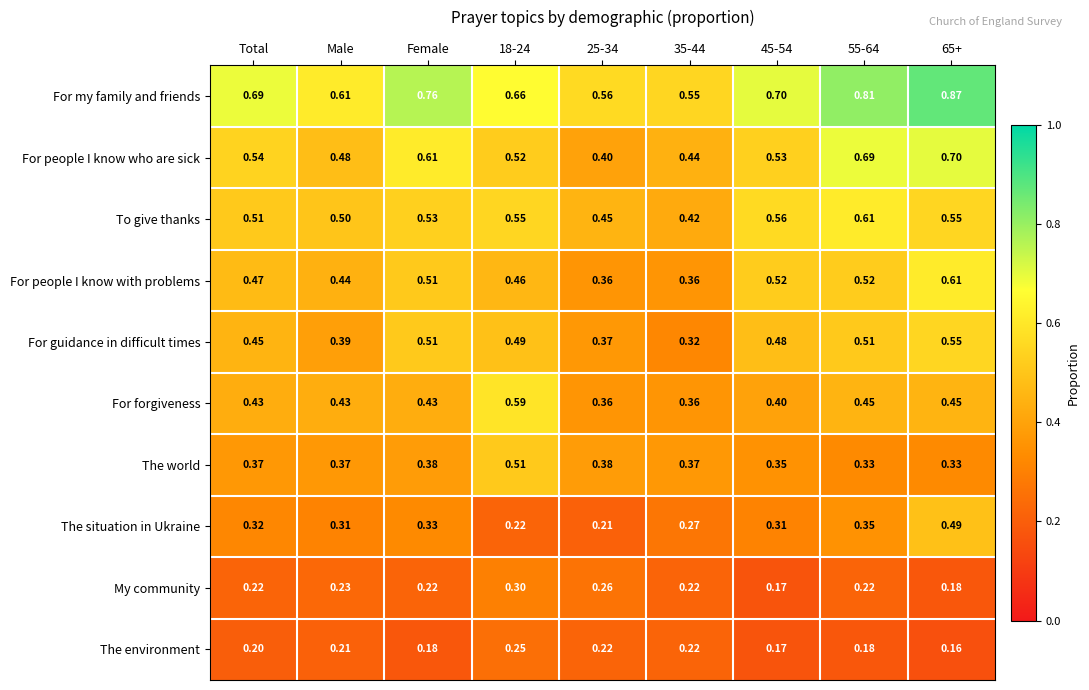

Between Male and 55-64, which series saw the biggest shift?

For people I know who are sick